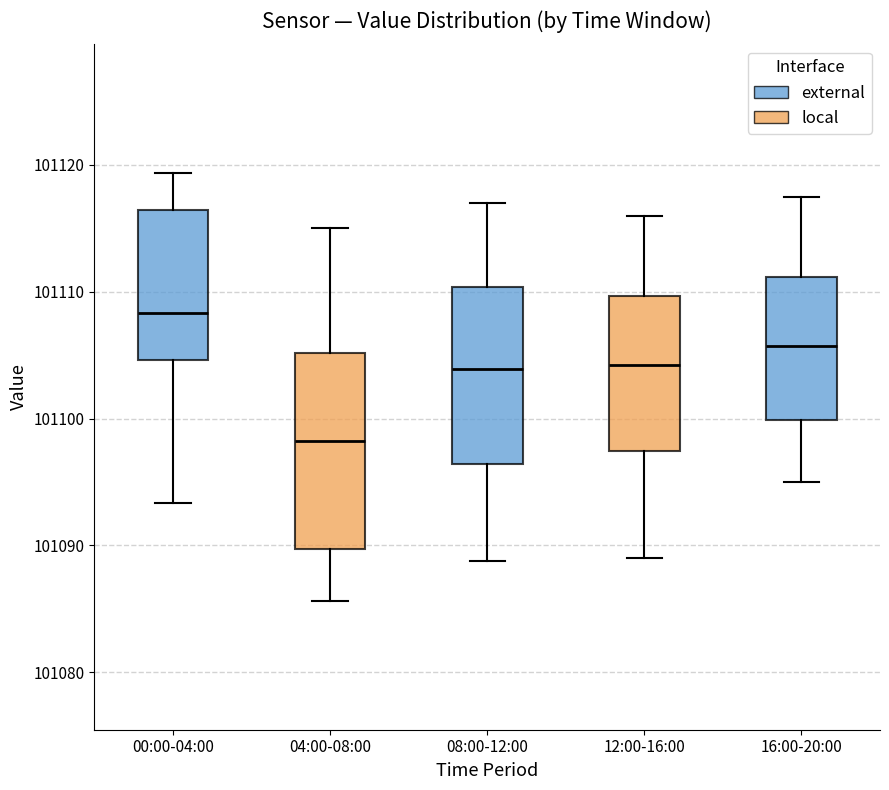

Where is the upper edge of the box for 12:00-16:00 on the y-axis? The values are not printed on the chart, so give them approximately, as read against the axis.

101110